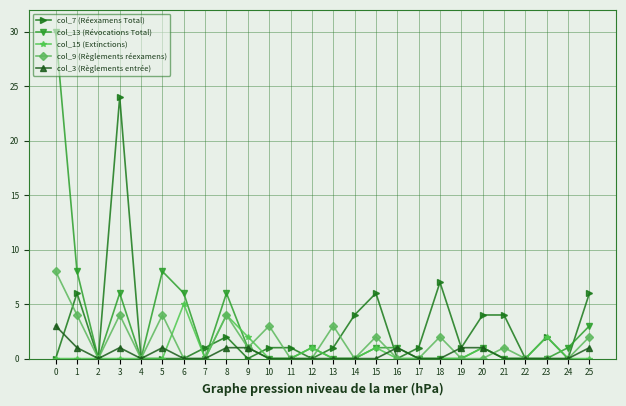

Which series ends up on top after the final intersection of col_7 (Réexamens Total) and col_15 (Extinctions)?

col_7 (Réexamens Total)